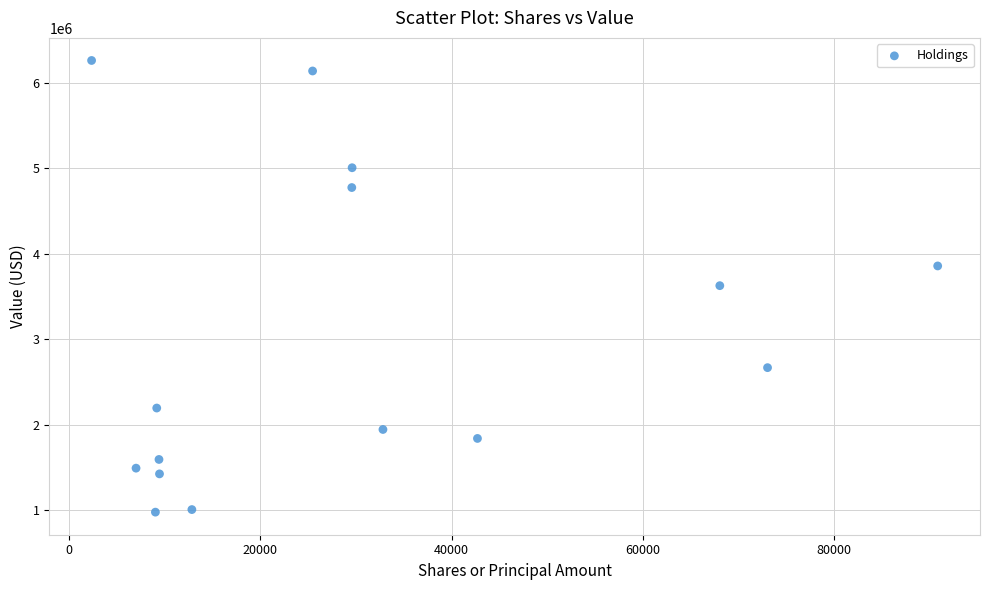

What is the range of Y values (max minus min)?

5289000